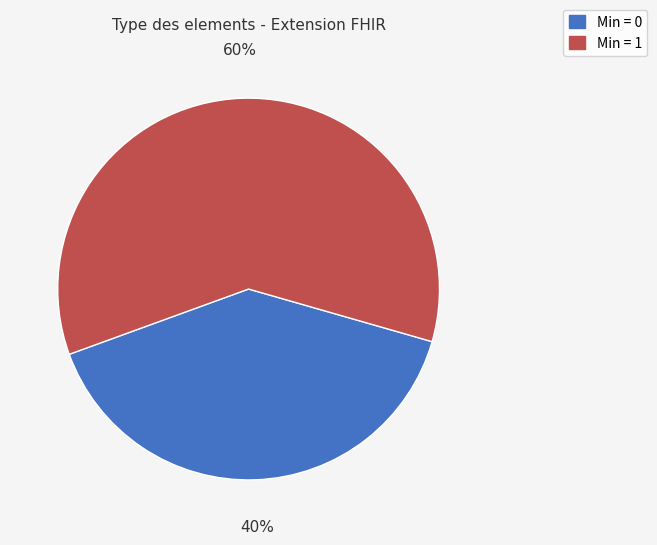

To the nearest percent, what is the difference between the largest and smallest slice percentages?

20%